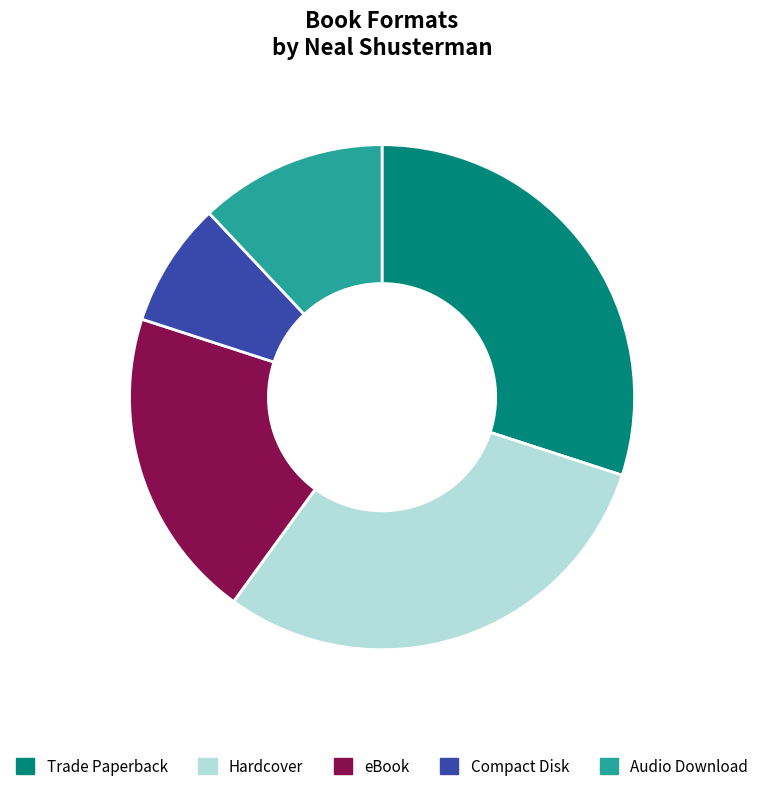

Which slice is the smallest?

Compact Disk